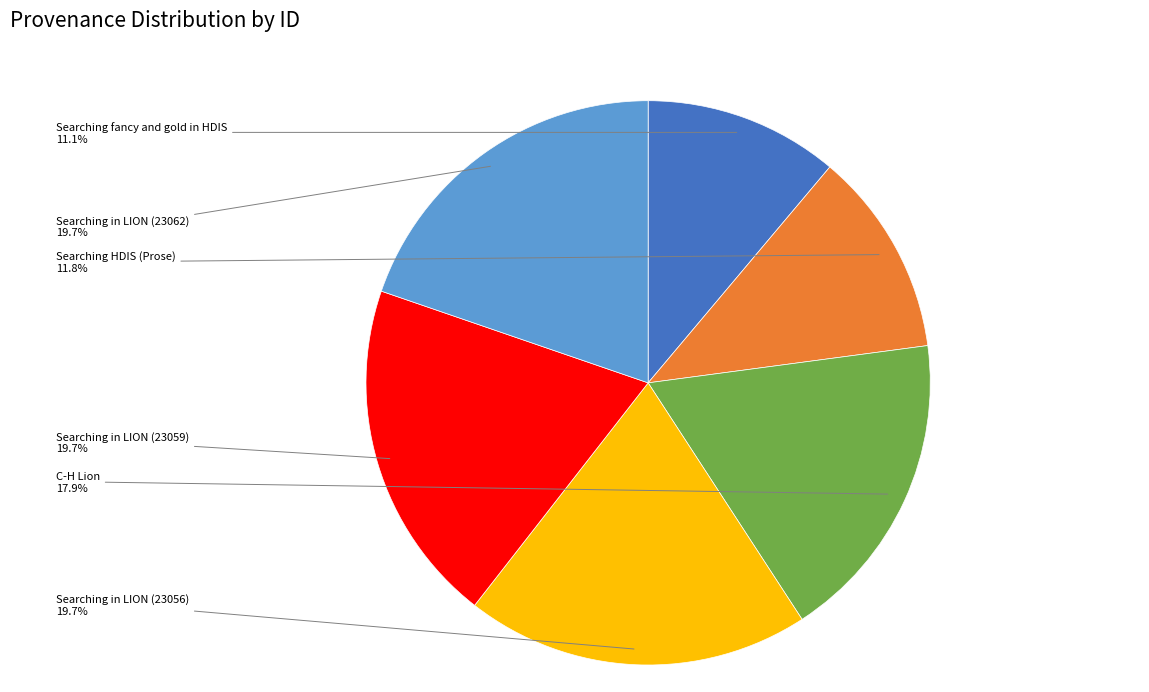

Is there a majority slice in this chart?

No